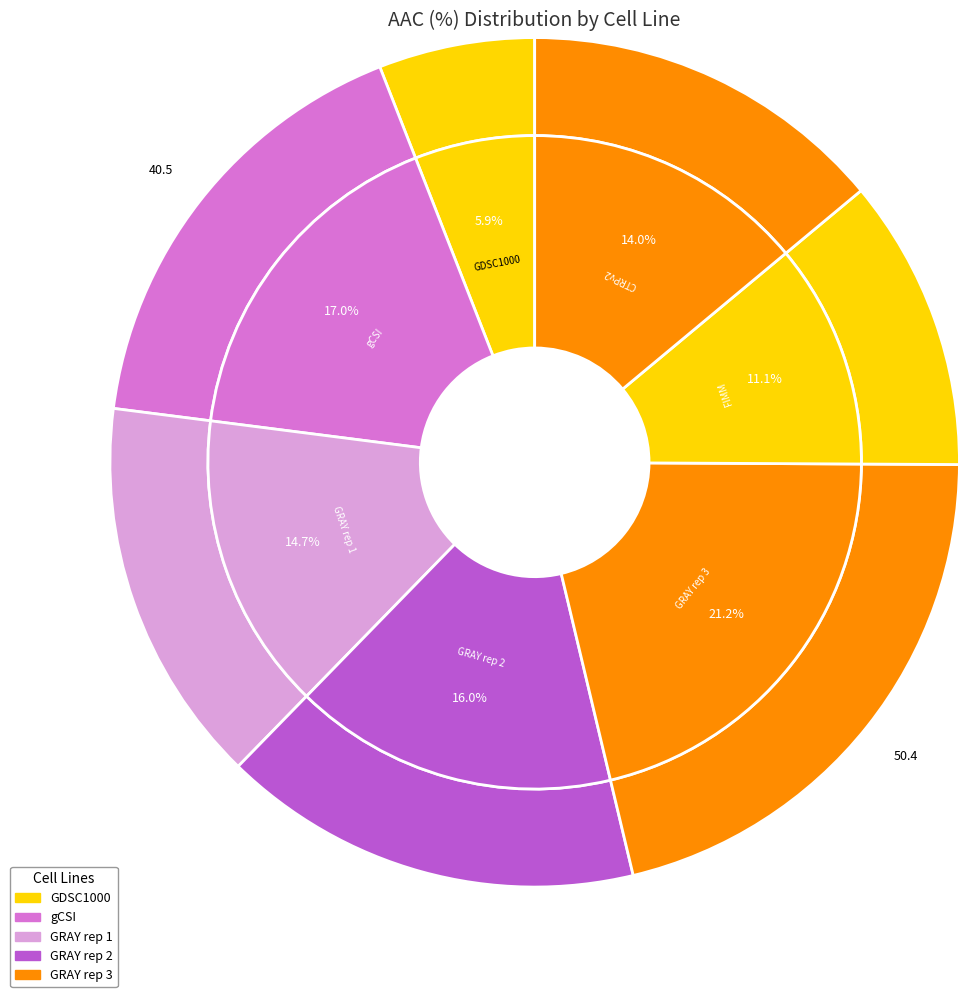

How many segments does this pie chart have?

7